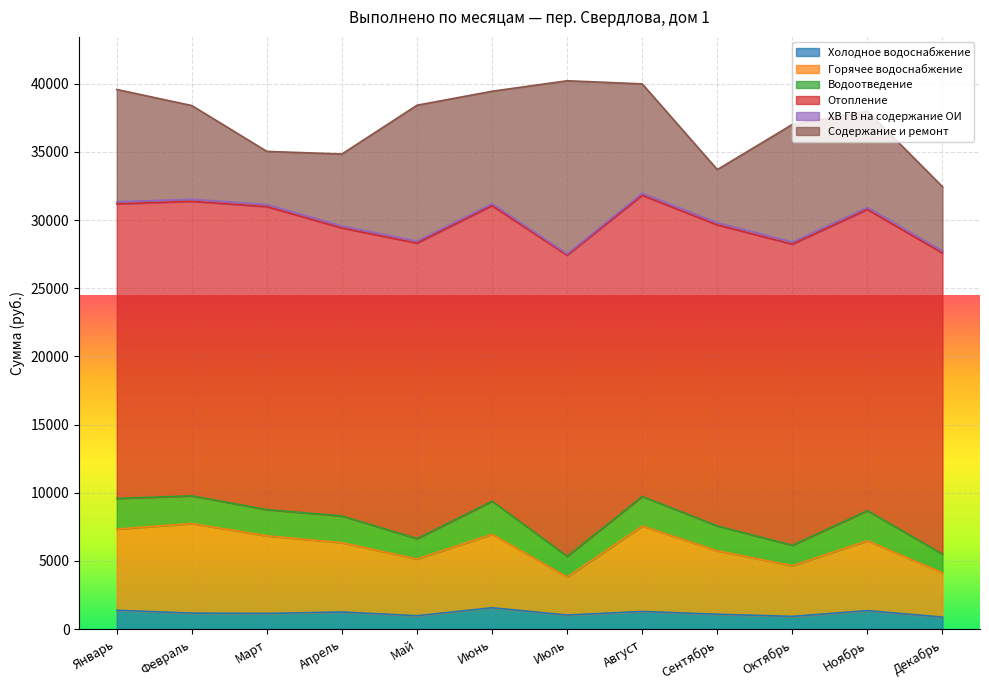

Which category has the lowest value across all series?

Июль